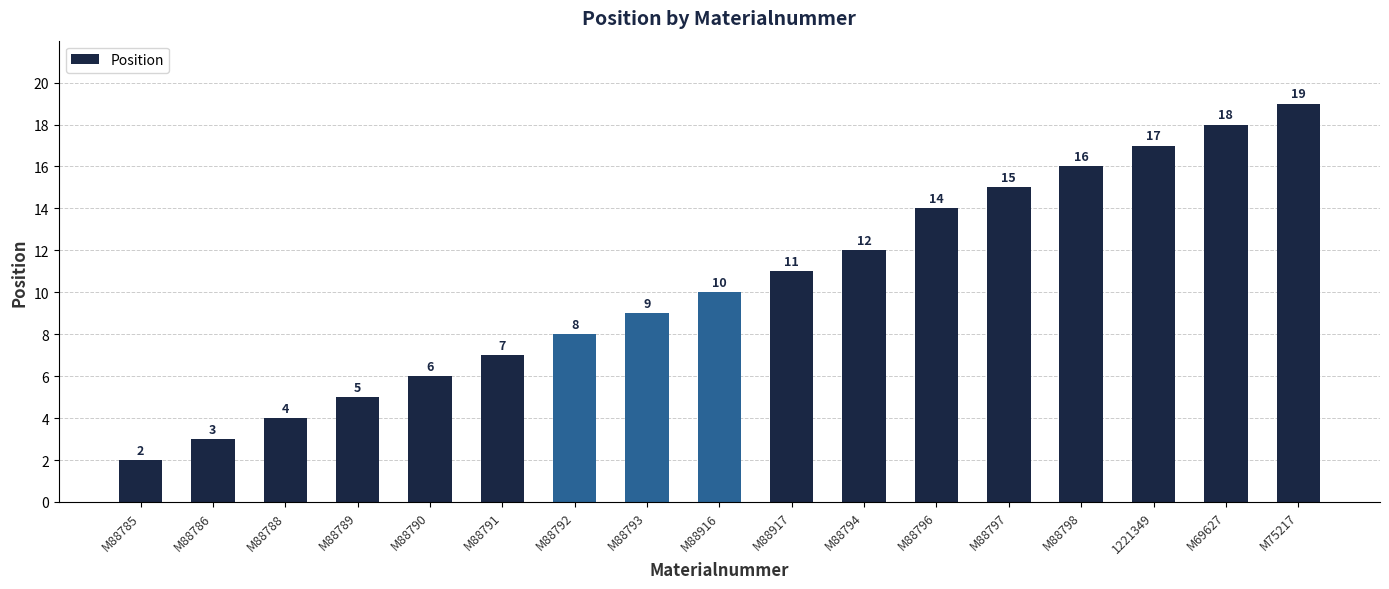

Where is the data nearest to the value 10?

M88916